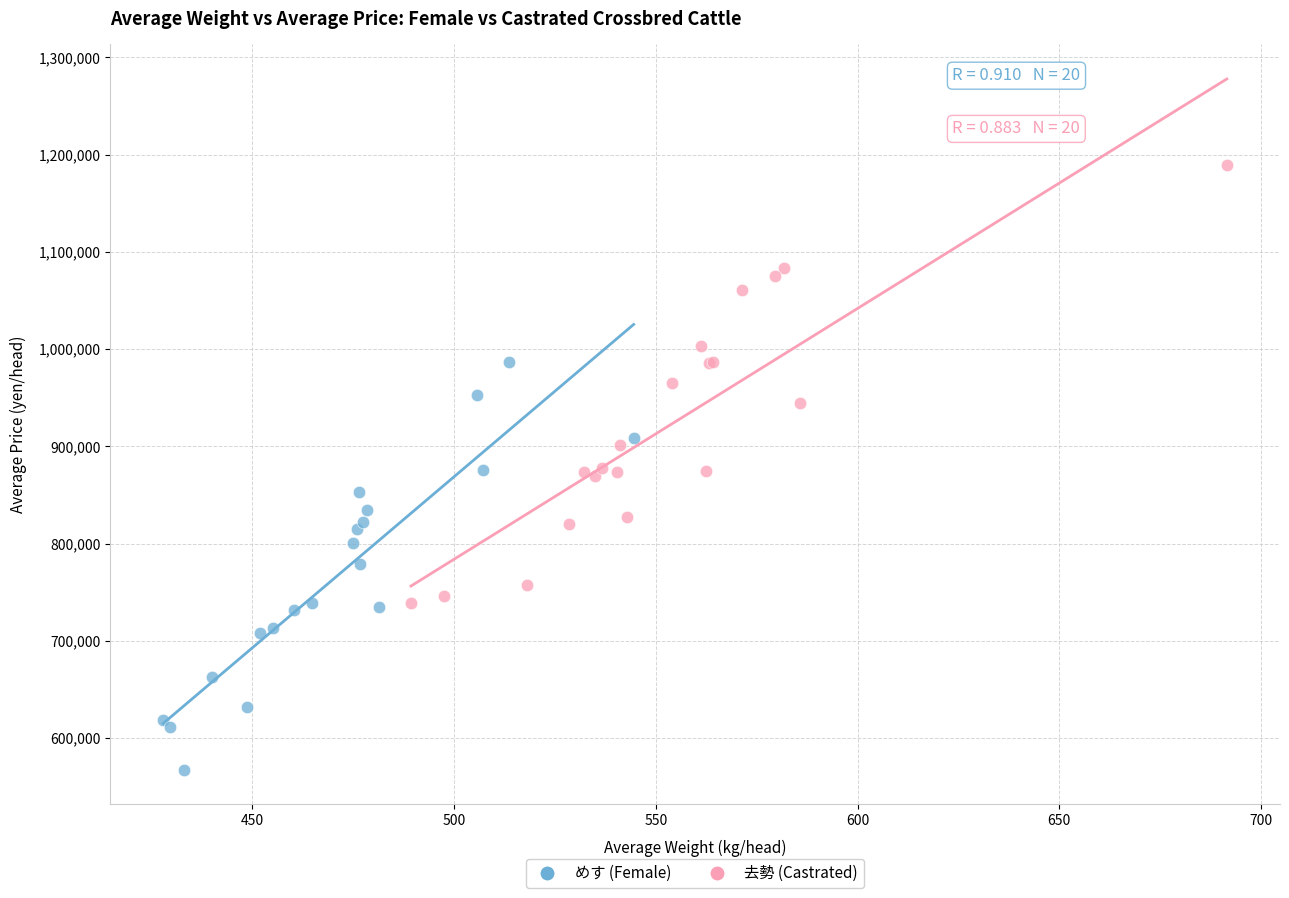

Which series contains the highest Y value?

去勢 (Castrated)